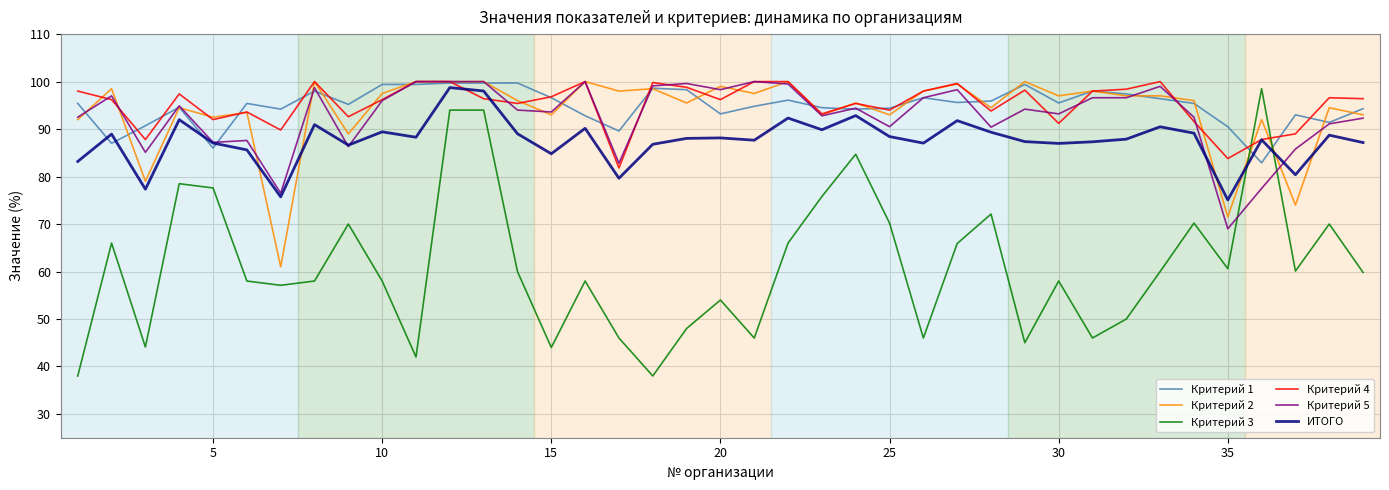

True or false: ИТОГО and Критерий 2 intersect in this chart.

True